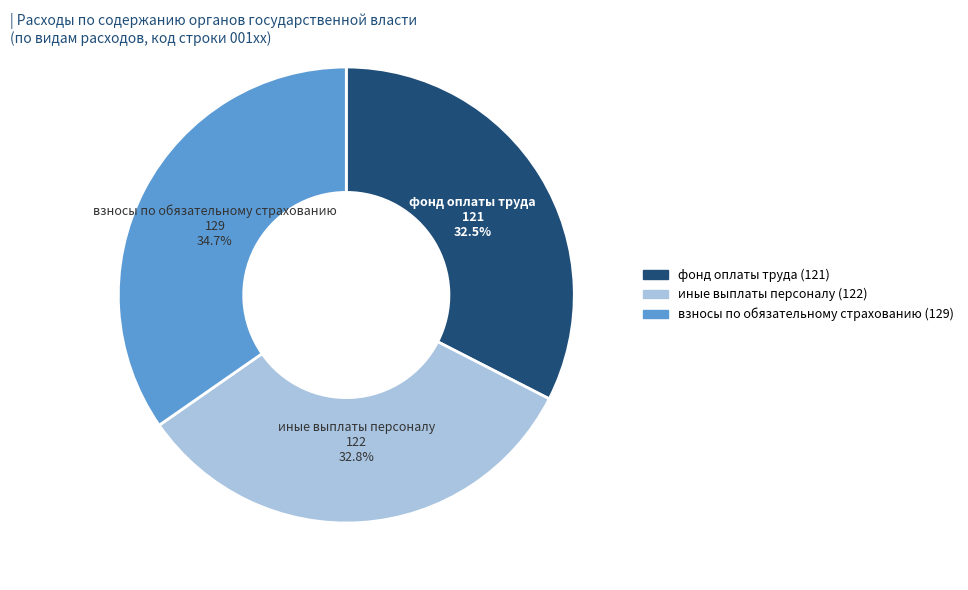

Does взносы по обязательному страхованию (129) account for over 50% of the chart?

No